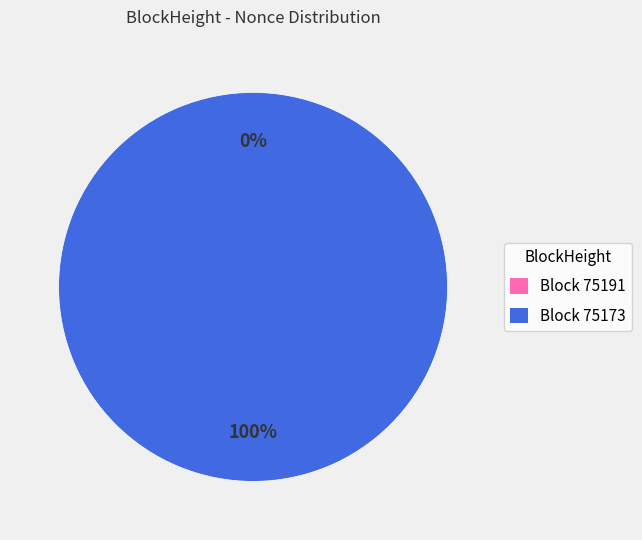

To the nearest percent, what portion does 75173 represent?

100%